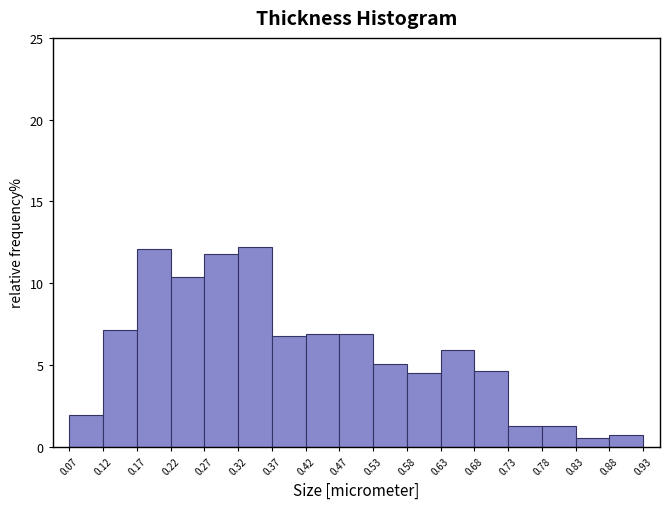

Reading left to right, transcribe this chart: for each bar, give the range it covers on the x-axis and its height. The values are not printed on the chart, so give them approximately, as read against the axis.

0.07 to 0.12: 2.0
0.12 to 0.17: 7.0
0.17 to 0.22: 12.0
0.22 to 0.27: 10.5
0.27 to 0.32: 12.0
0.32 to 0.37: 12.0
0.37 to 0.42: 6.5
0.42 to 0.47: 7.0
0.47 to 0.53: 7.0
0.53 to 0.58: 5.0
0.58 to 0.63: 4.5
0.63 to 0.68: 6.0
0.68 to 0.73: 4.5
0.73 to 0.78: 1.5
0.78 to 0.83: 1.5
0.83 to 0.88: 0.5
0.88 to 0.93: 0.5